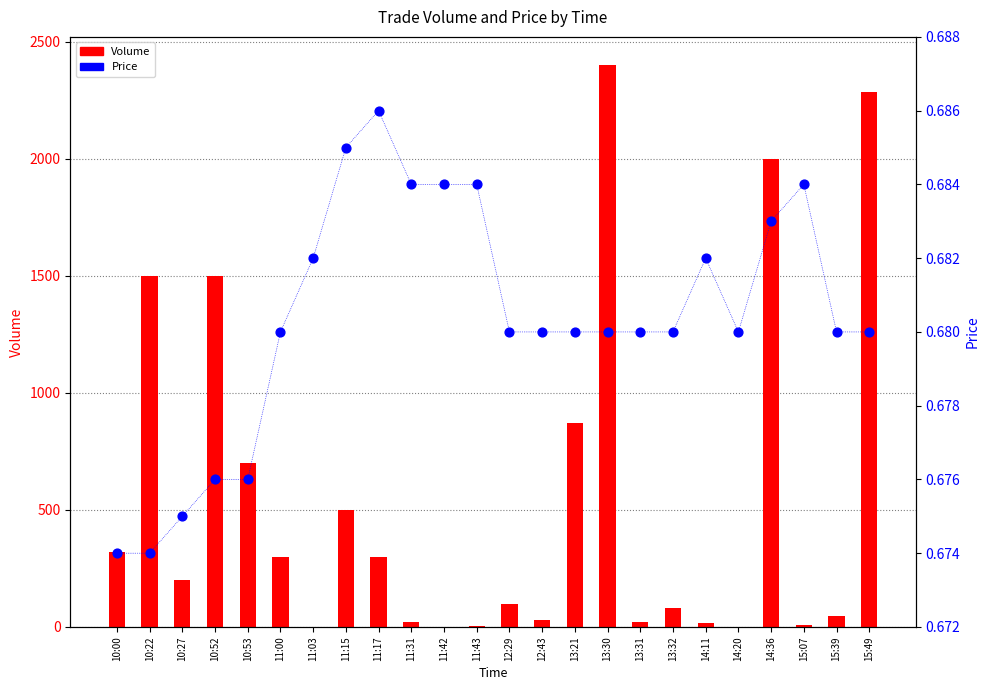

Which series has the largest total across all categories?

Volume